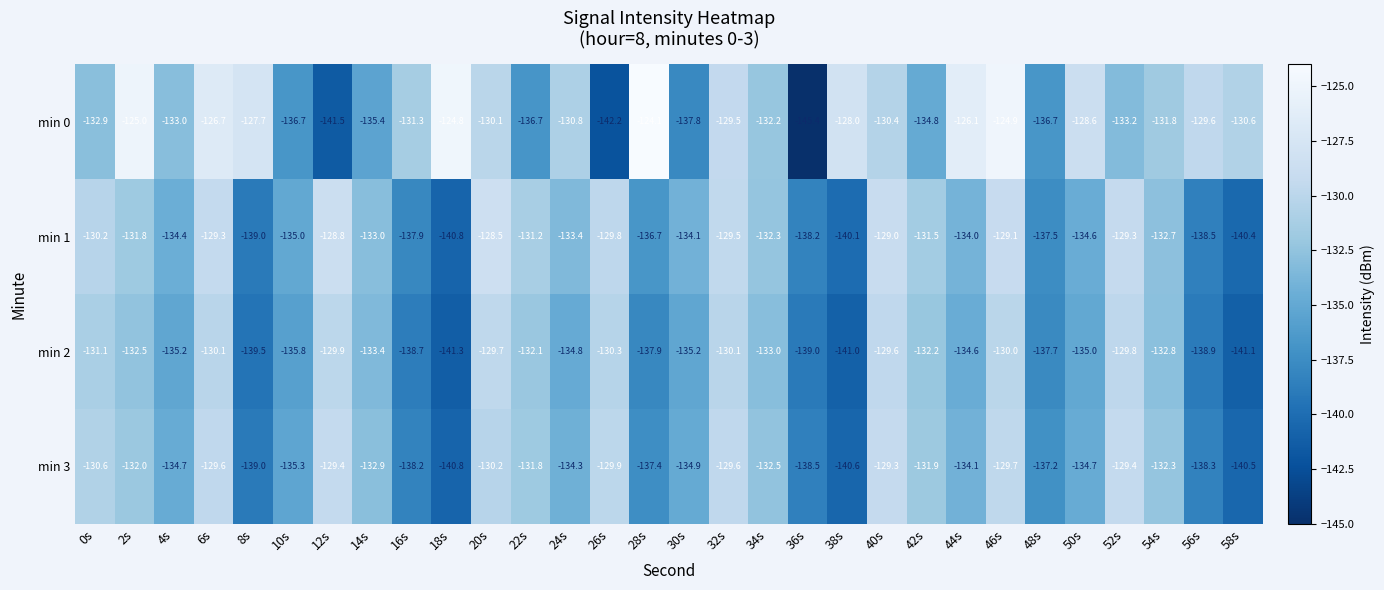

Where does the min 0 series first go above -130?

2s